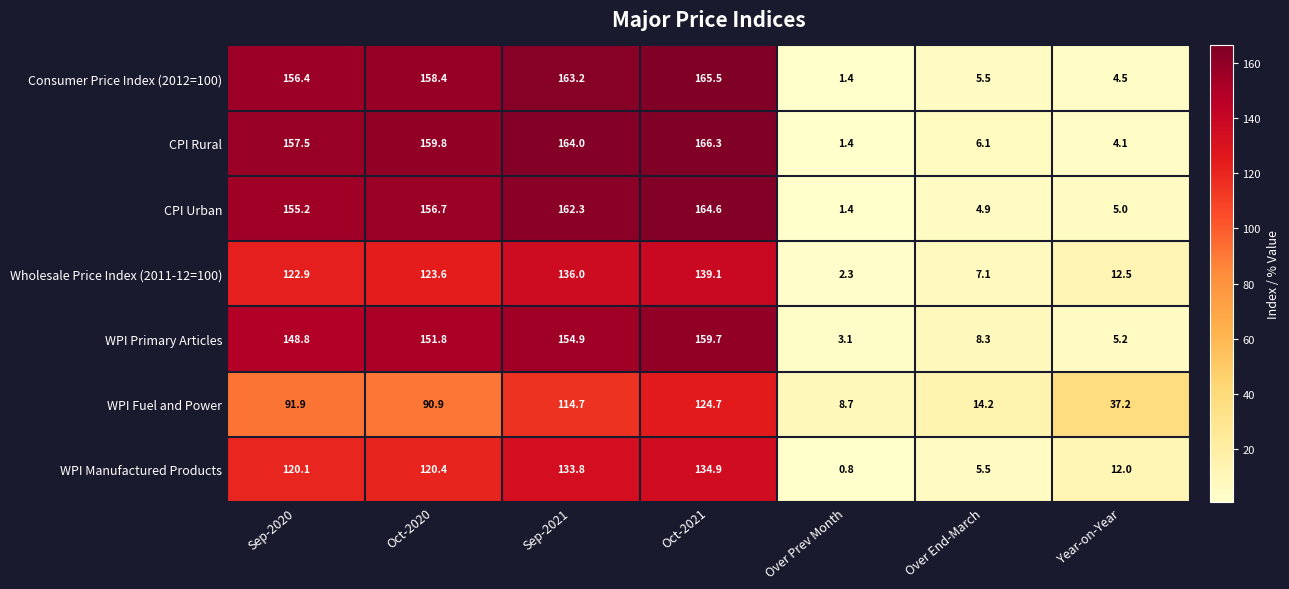

Between Oct-2020 and Over End-March, which series saw the biggest shift?

CPI Rural